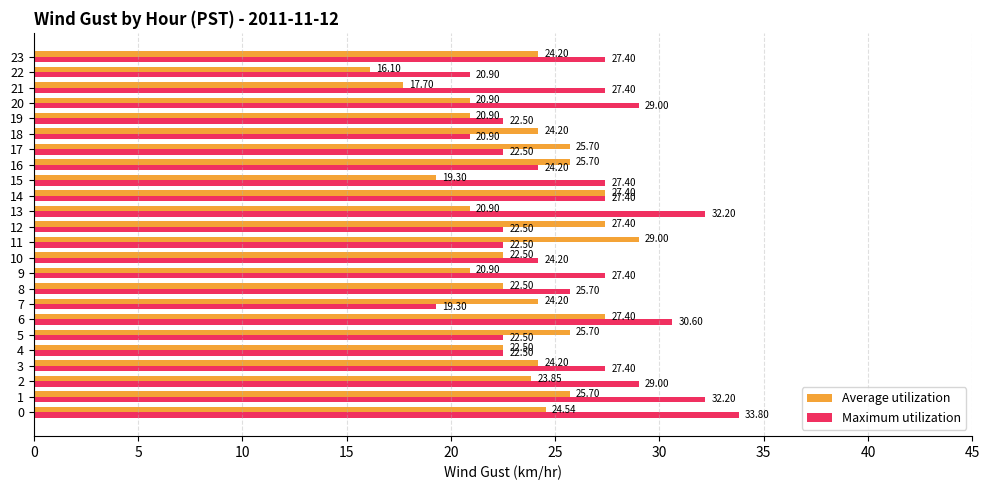

Which series has the largest total across all categories?

Maximum utilization